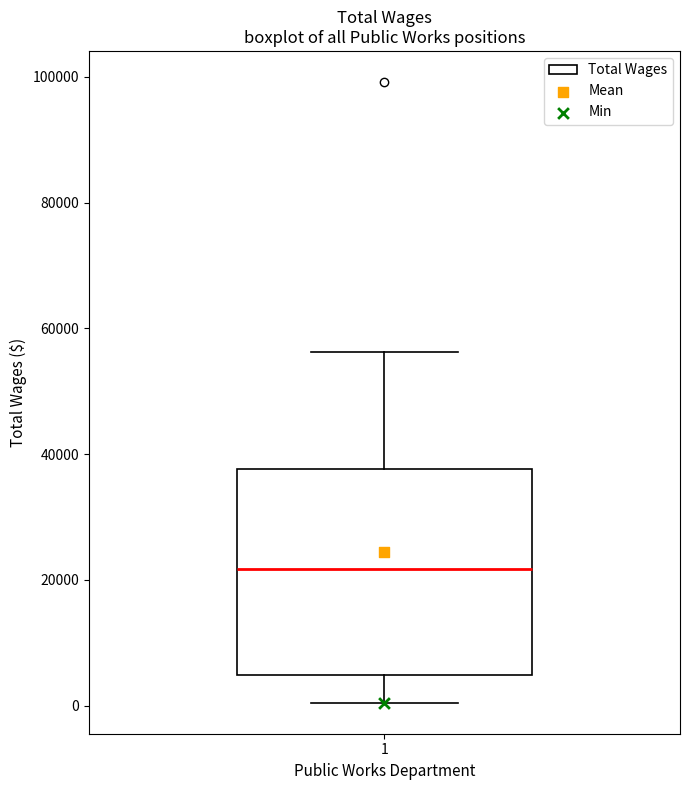

Where is the lower edge of the box at x = 1 on the y-axis? The values are not printed on the chart, so give them approximately, as read against the axis.

4000